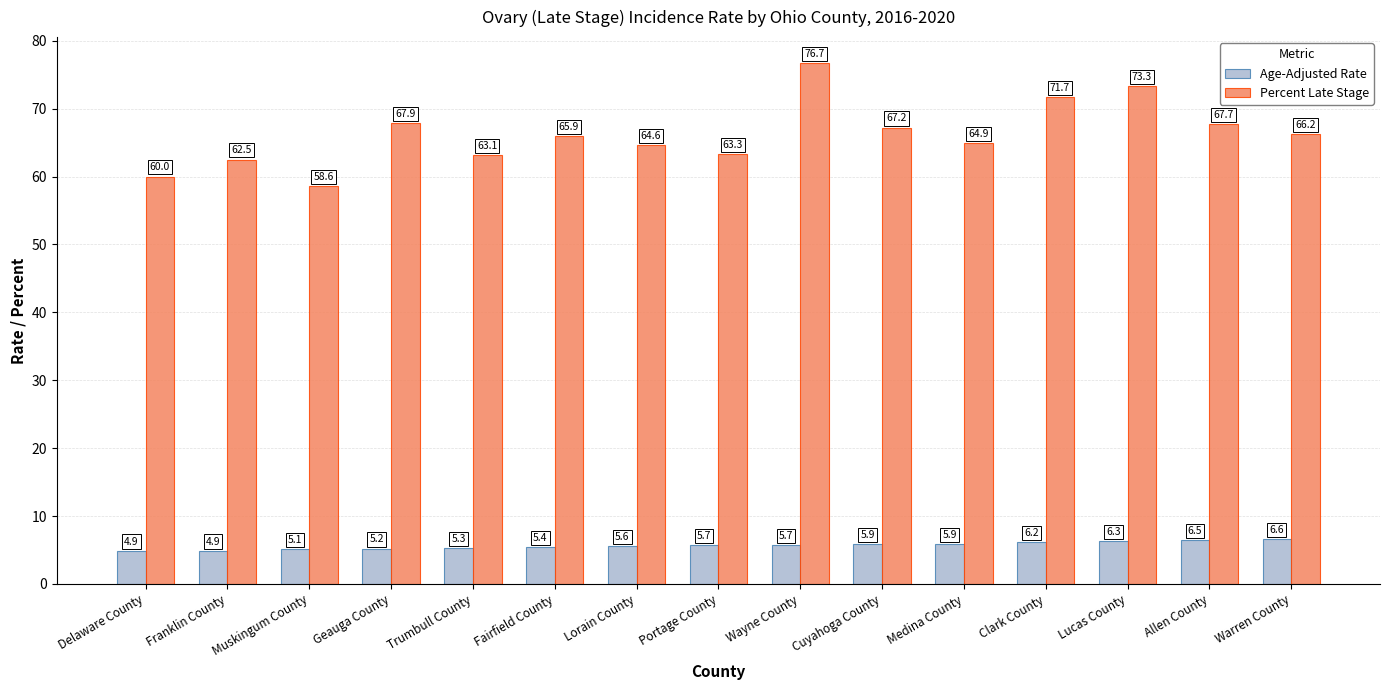

How many values in the Age-Adjusted Rate series are below 5?

2